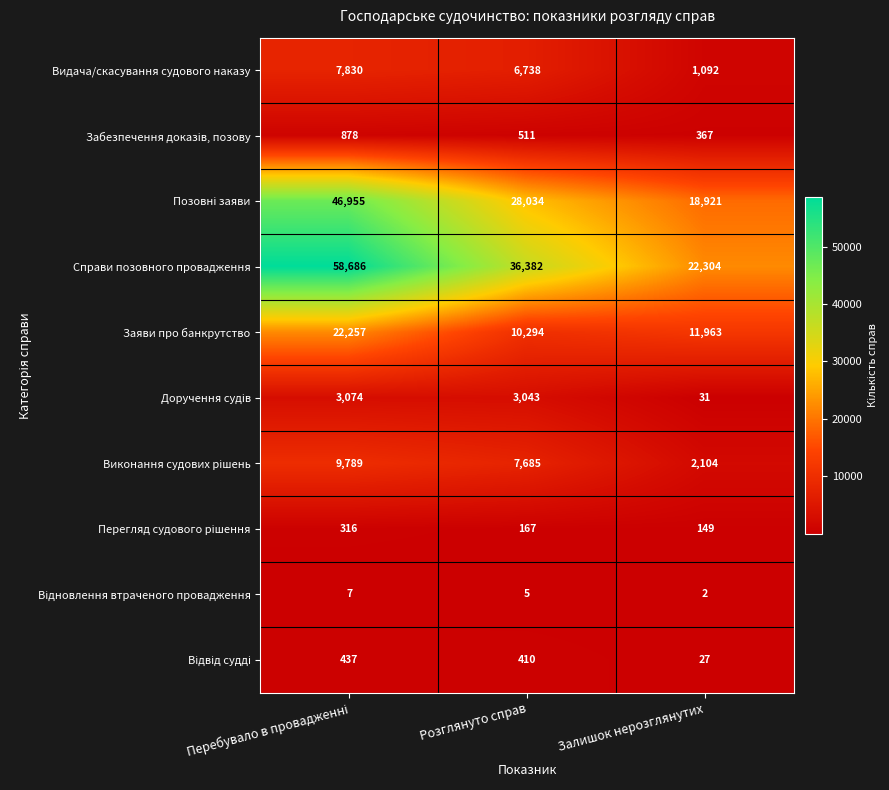

True or false: Заяви про банкрутство has a value of 10294 at Розглянуто справ.

True